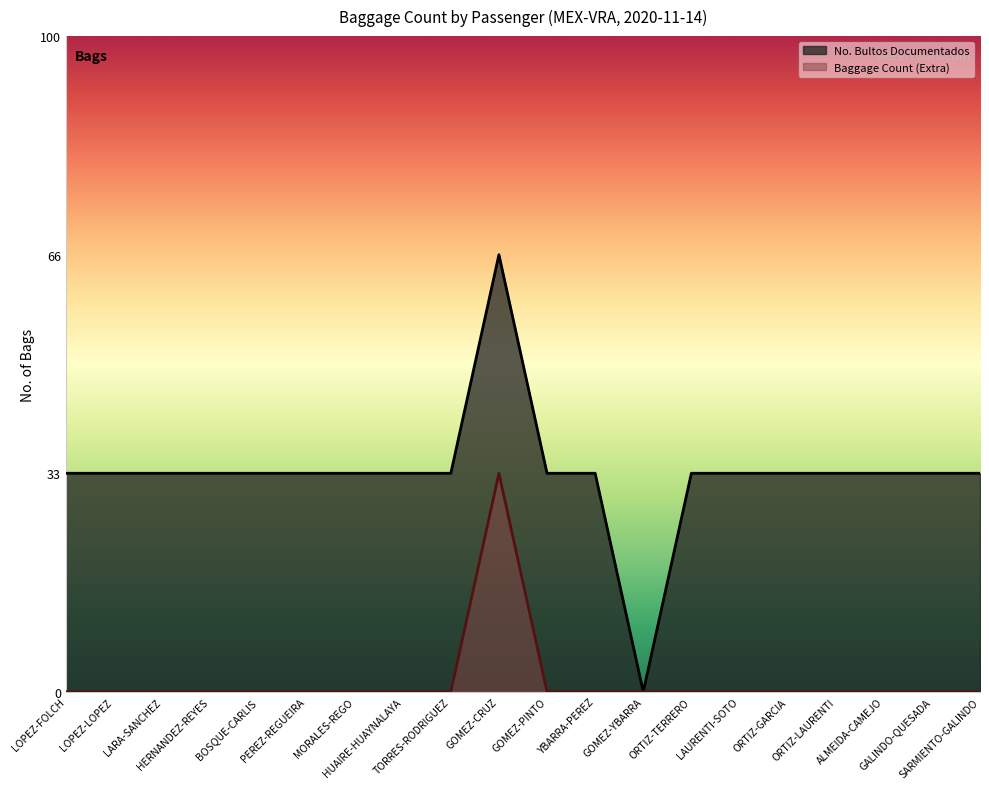

Which series changed the most between TORRES-RODRIGUEZ and GOMEZ-PINTO?

No. Bultos Documentados